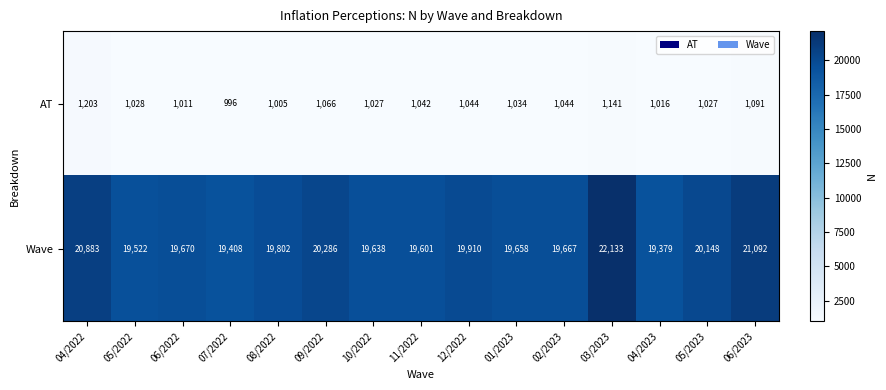

What is the difference between the maximum and minimum values in the AT series?

207